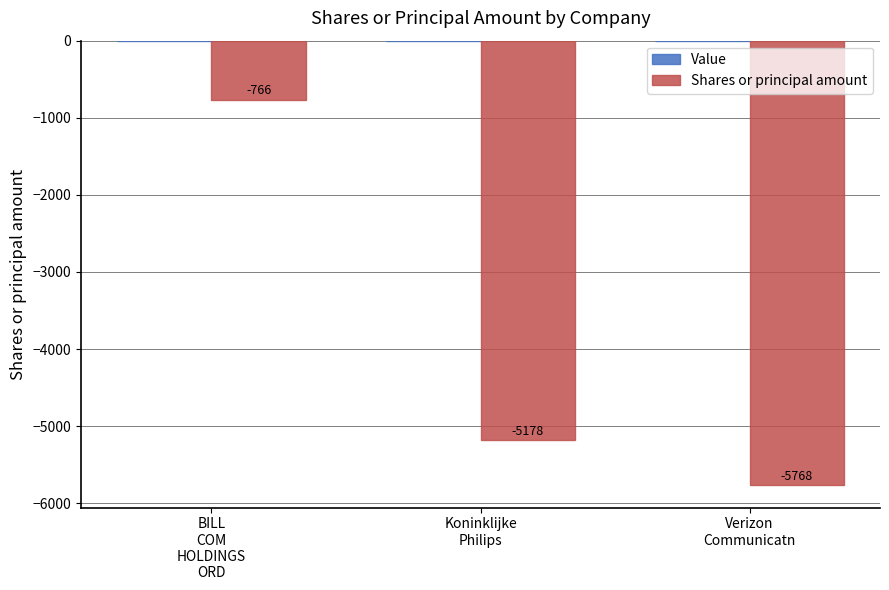

What is the difference between the maximum and second lowest values?

4412